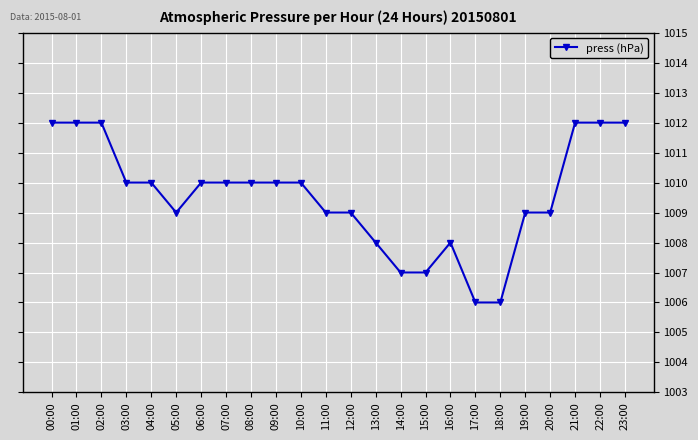

What is the label of the 4th point from the left?

03:00